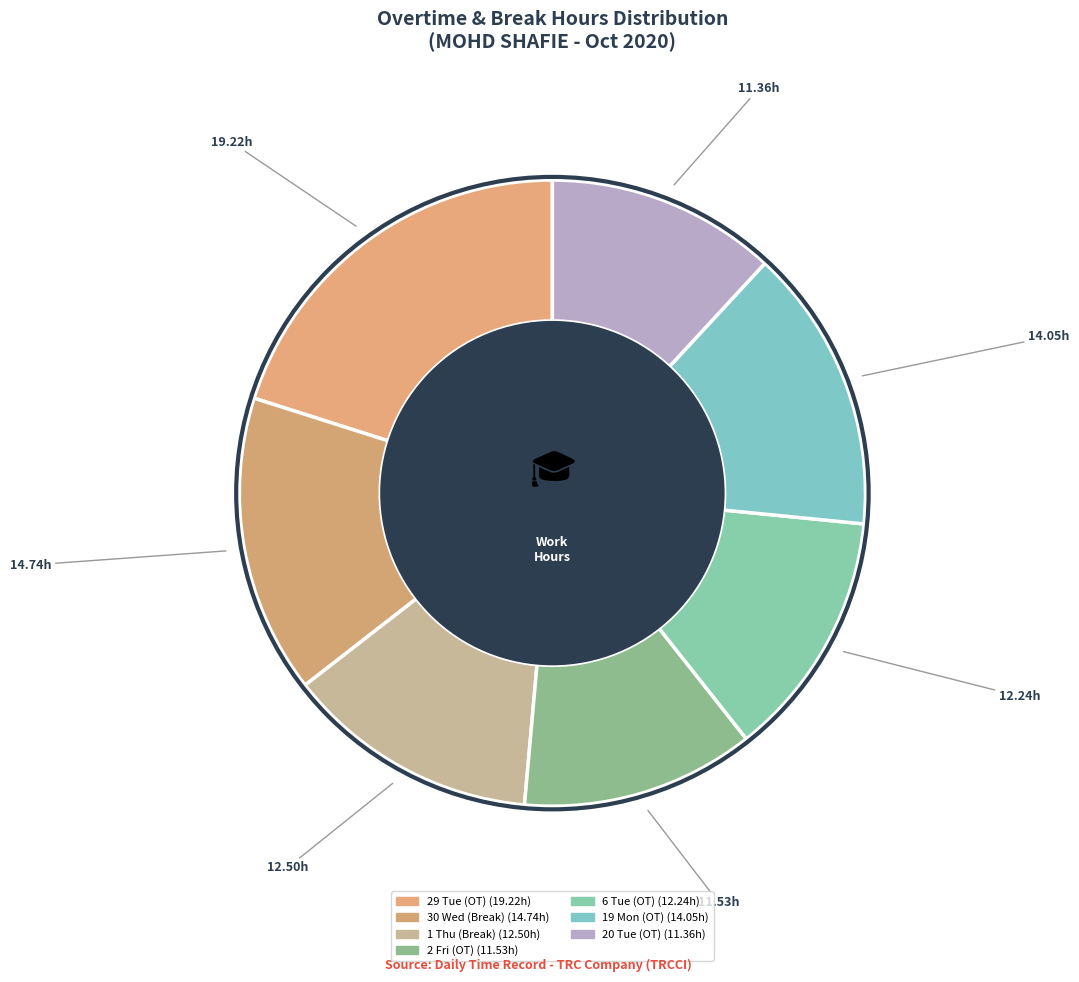

Is there a majority slice in this chart?

No